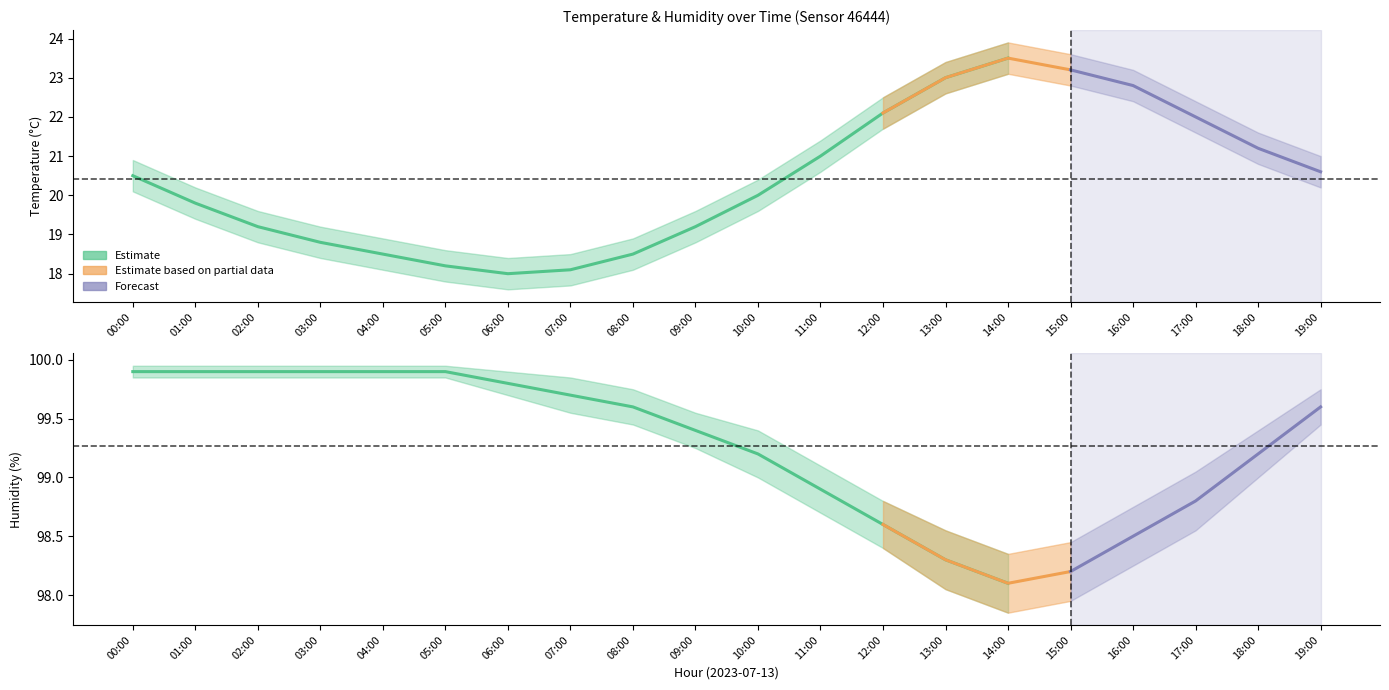

What is the label of the 6th point from the left?

05:00